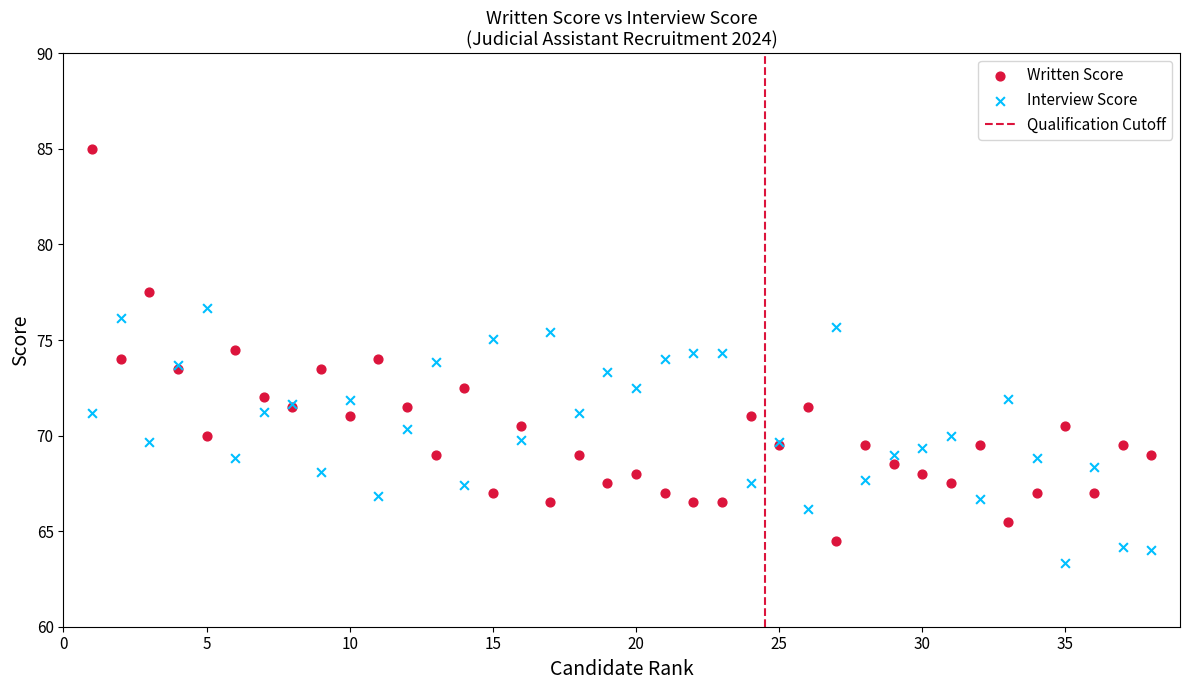

What is the X range (max minus min) for the scatter plot?

37.0